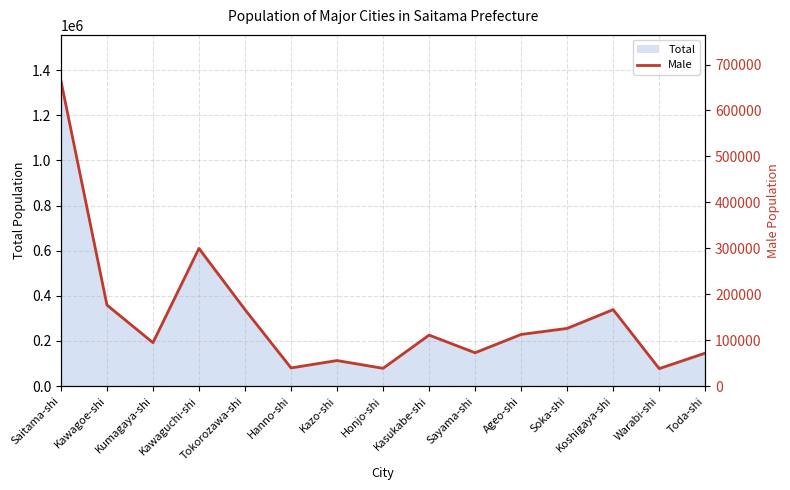

How many points are higher than both their immediate neighbors (excluding endpoints)?

4